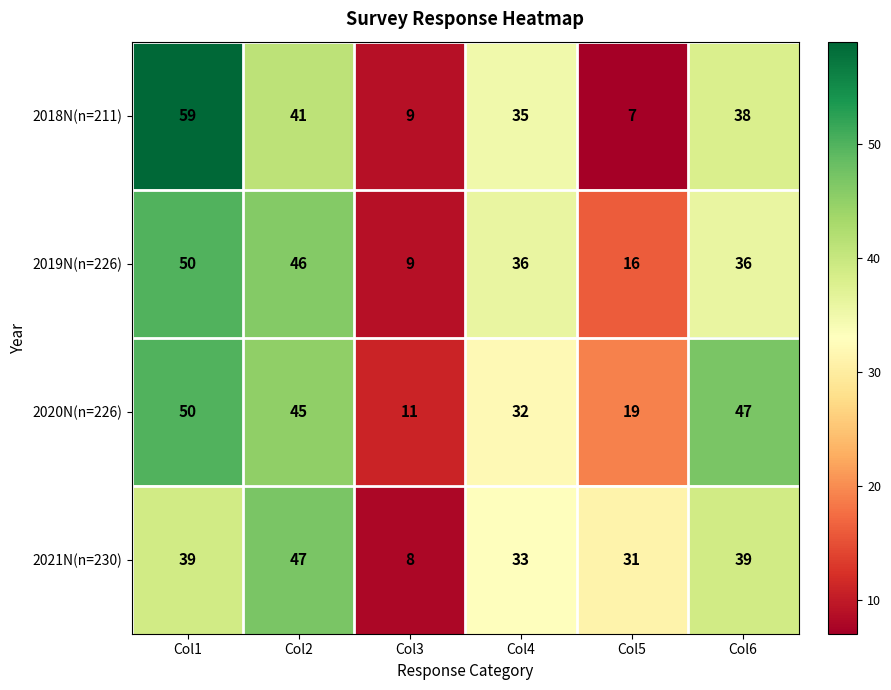

What is the total value across all series at Col5?

73